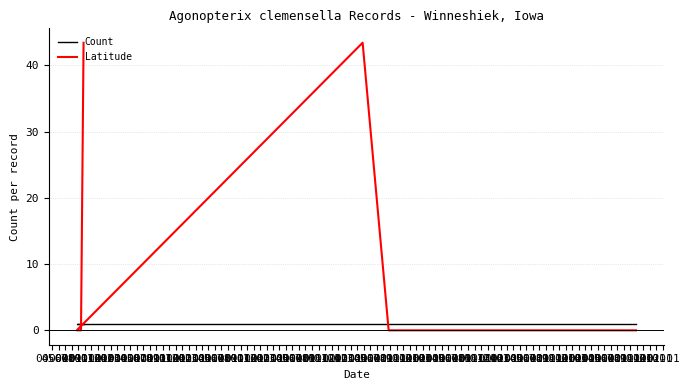

List the labels in order of Count value, largest first.

04-01, 05-01, 06-01, 07-01, 08-01, 09-01, 10-01